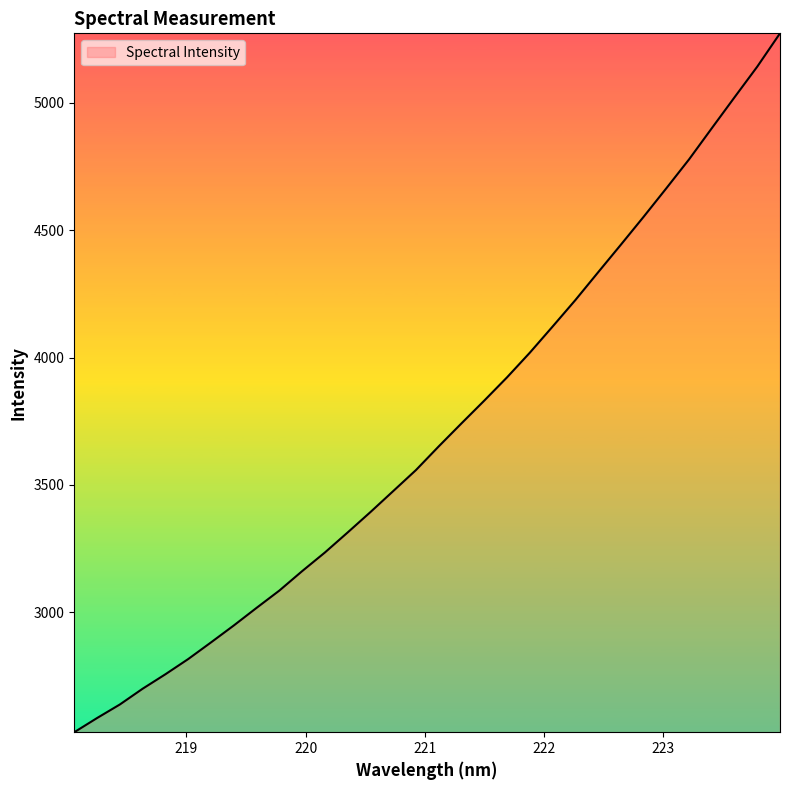

What is the difference between the maximum and minimum values?

2741.8